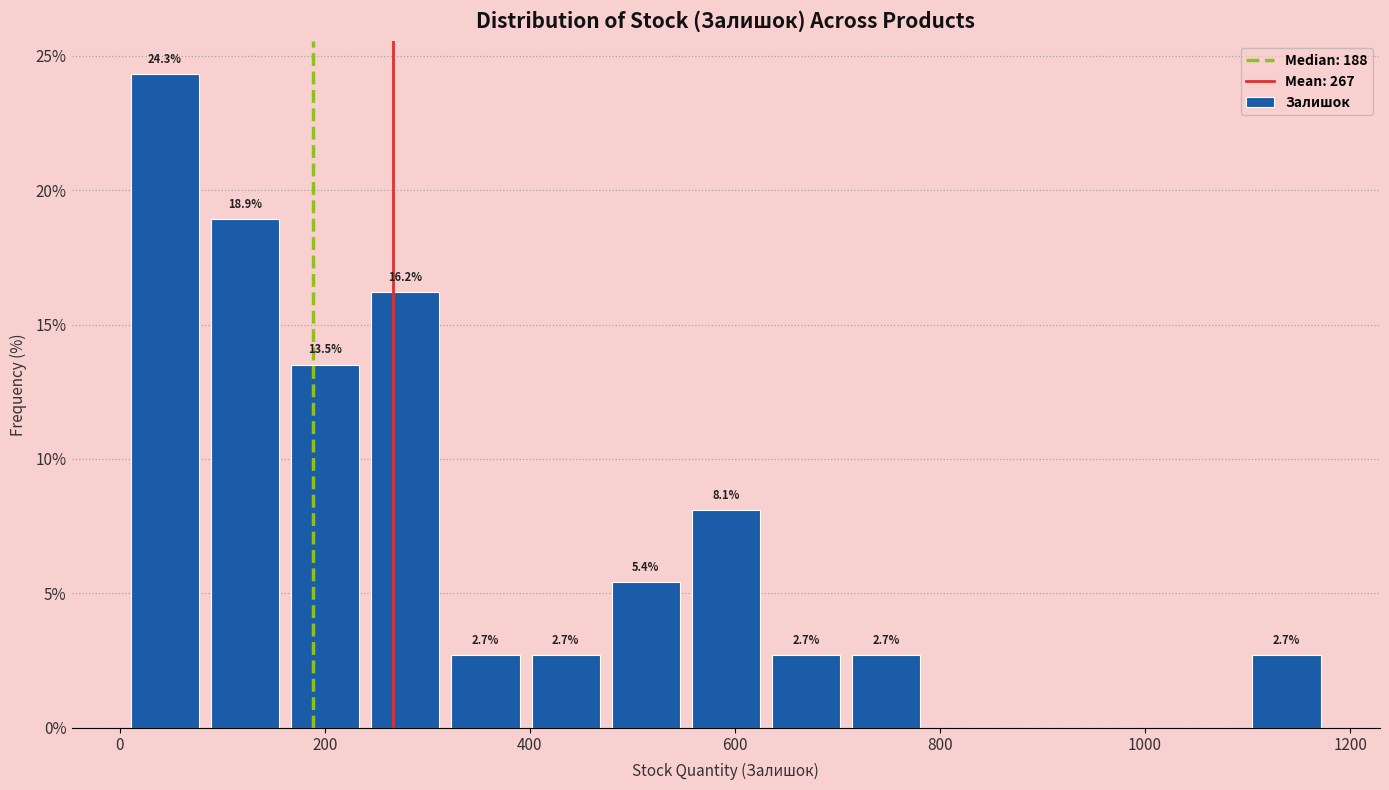

Around what value on the x-axis is the tallest bar? Give the approximate position of its centre, as read against the axis.

40